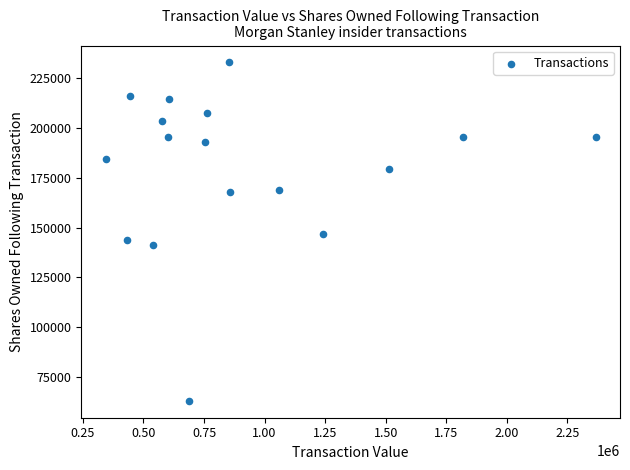

What is the range of Y values (max minus min)?

169676